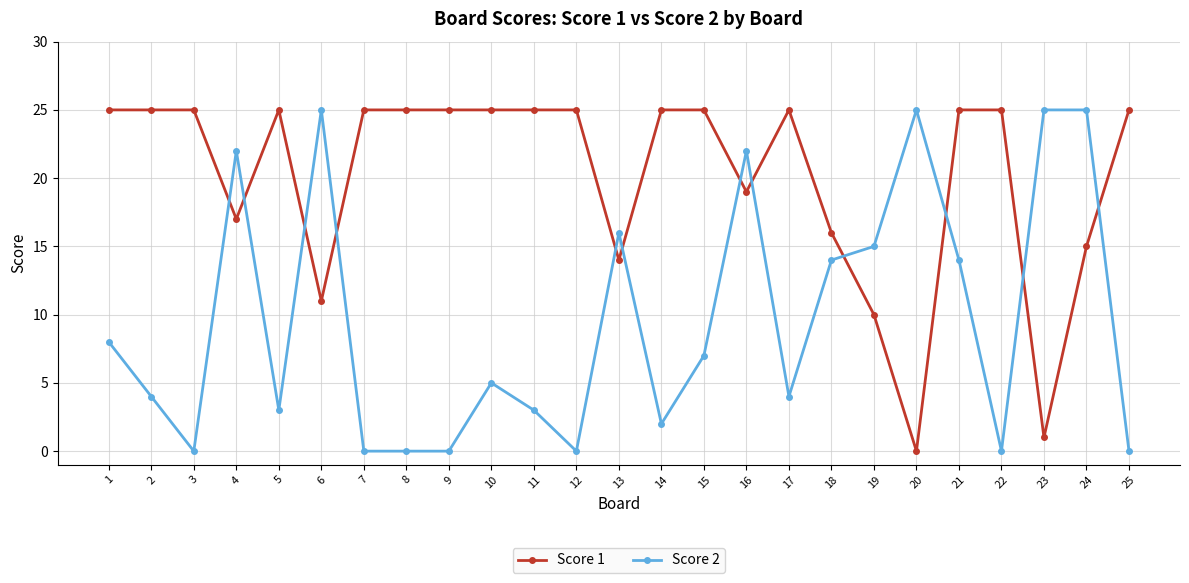

The value of Score 1 at 22 is 37. True or false?

False